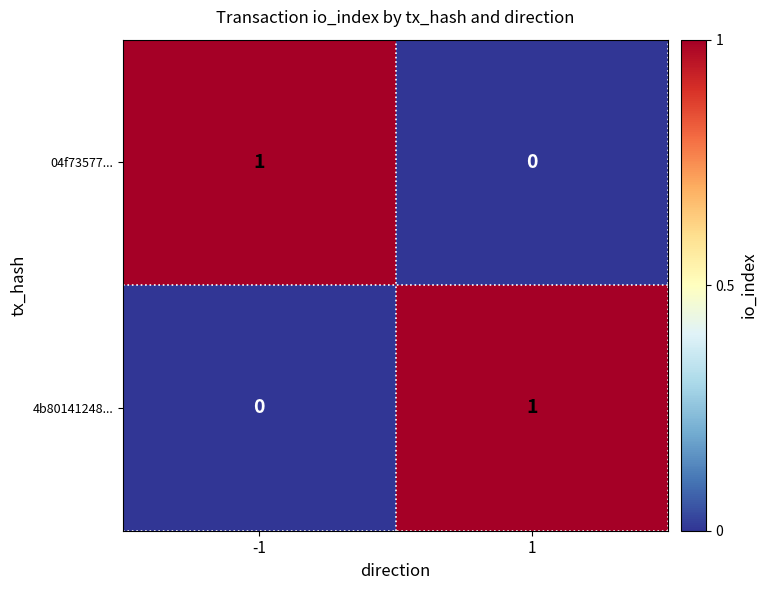

Reading left to right, list all the values displayed in this chart.

04f73577...: 1	0
4b80141248...: 0	1